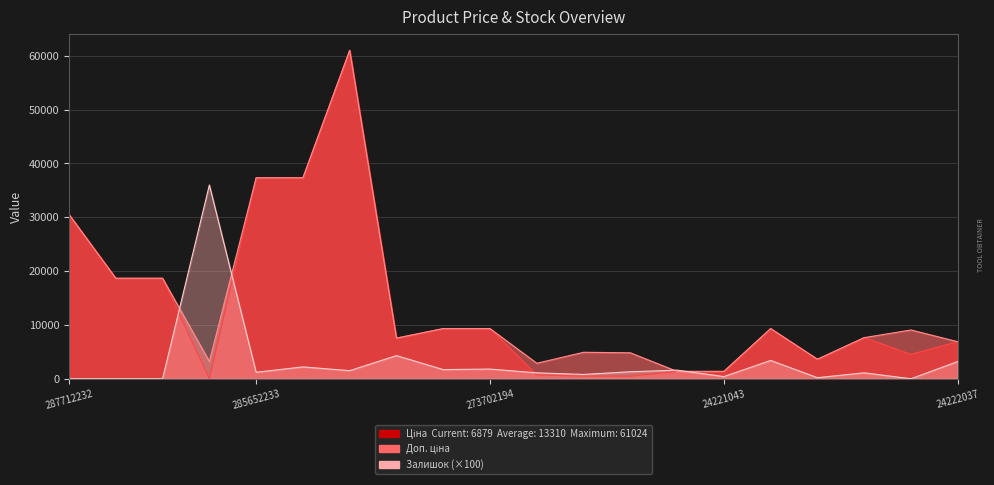

Which series has the largest total across all categories?

Доп. ціна